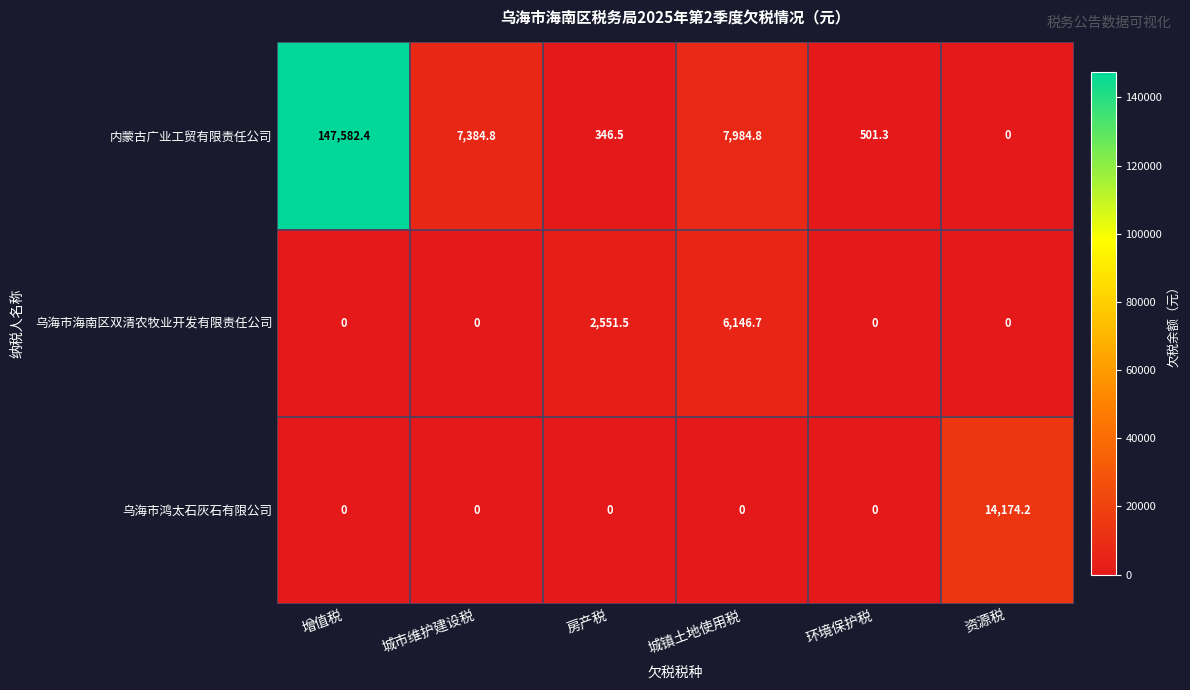

The value of 乌海市鸿太石灰石有限公司 at 环境保护税 is 9620.8. True or false?

False